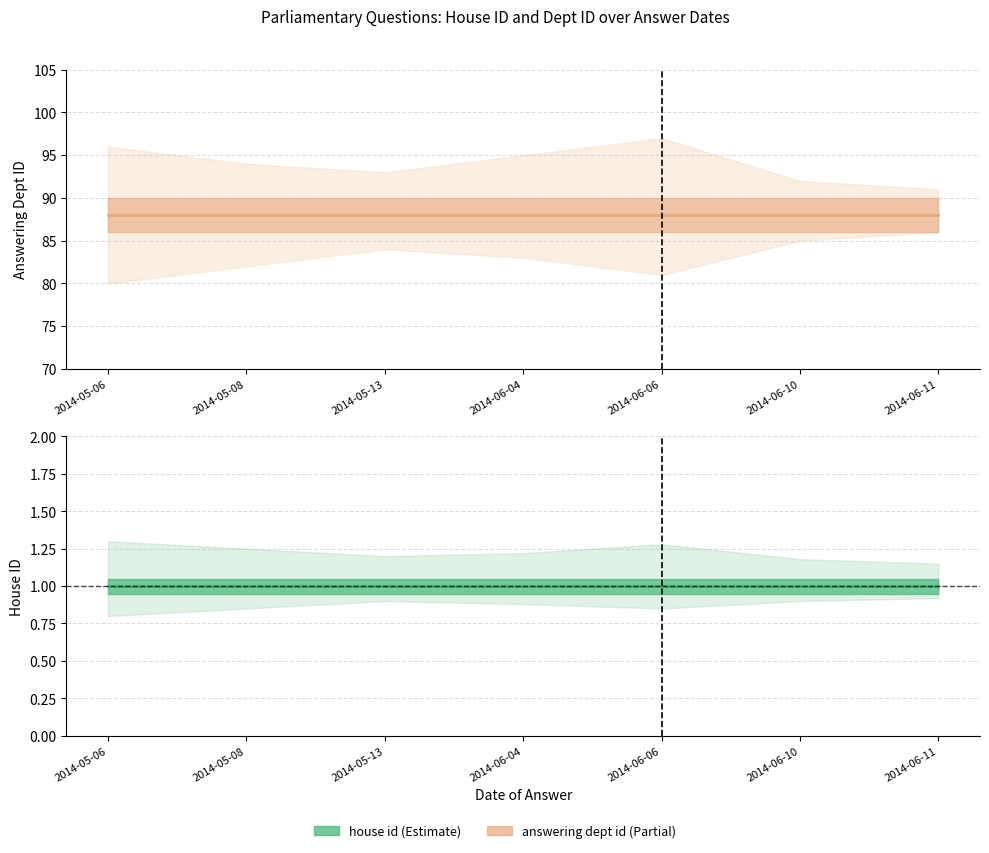

What position from the right is 2014-06-10?

2